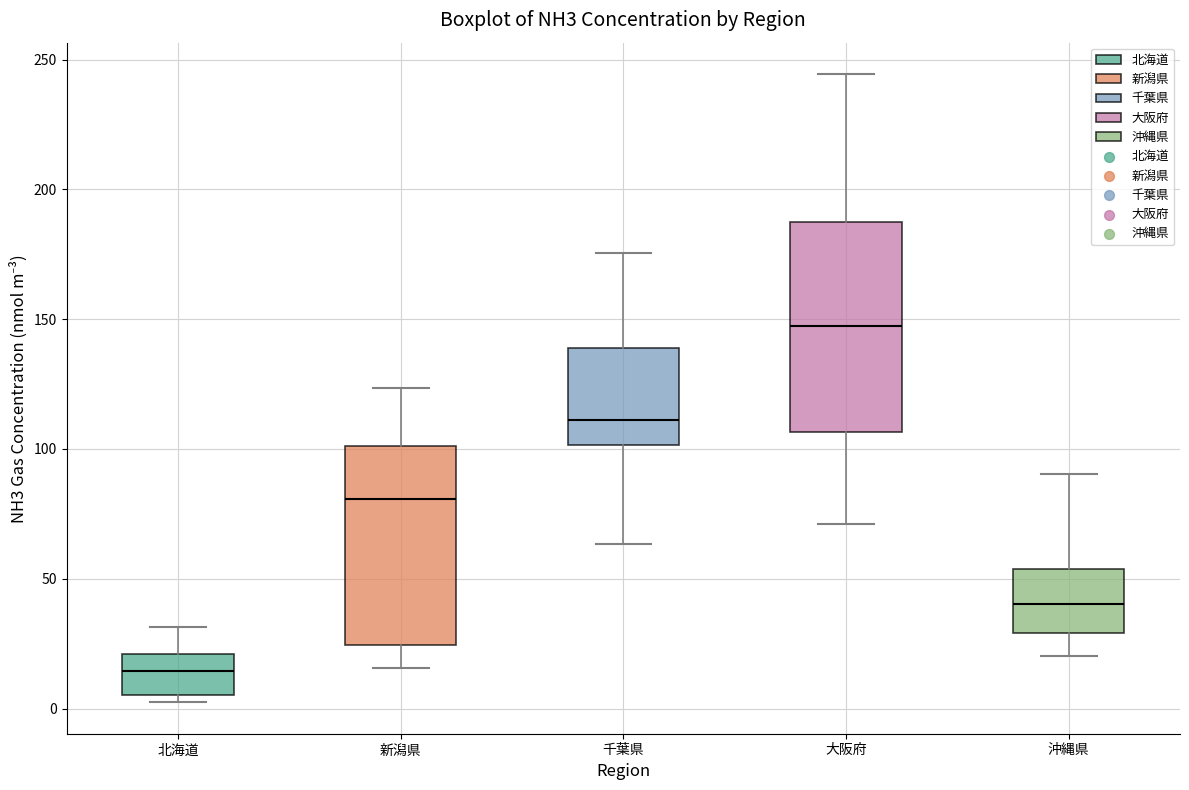

Reading left to right, read every box against the y-axis: the position of its median line, the range the box covers, and the ends of its whiskers. The values are not printed on the chart, so give them approximately, as read against the axis.

北海道: median 15, box 5 to 20, whiskers 0 to 30
新潟県: median 80, box 25 to 100, whiskers 15 to 125
千葉県: median 110, box 100 to 140, whiskers 65 to 175
大阪府: median 150, box 105 to 190, whiskers 70 to 245
沖縄県: median 40, box 30 to 55, whiskers 20 to 90